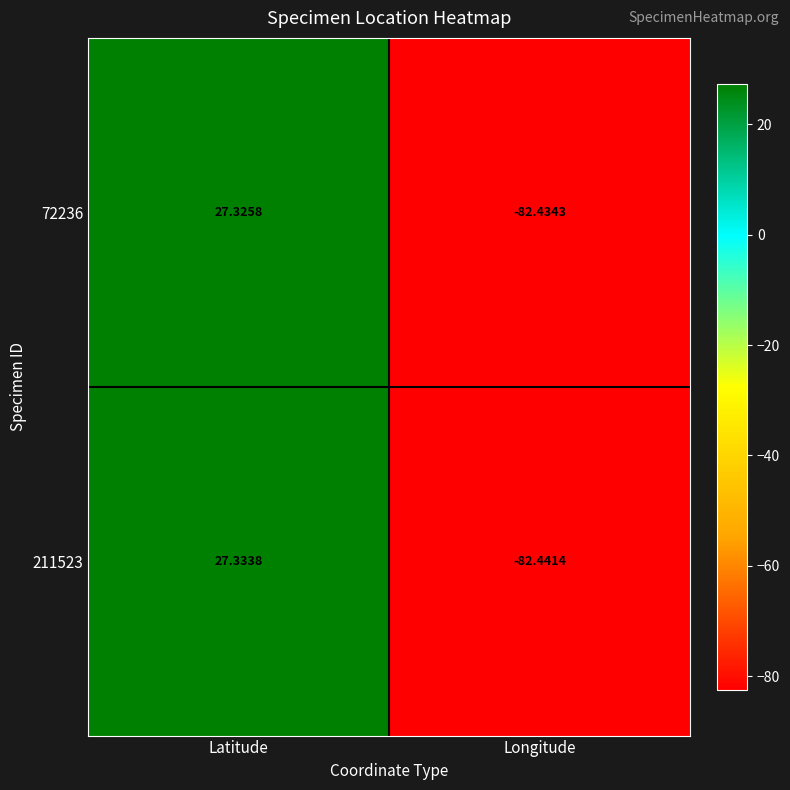

How many distinct data groups are displayed?

2